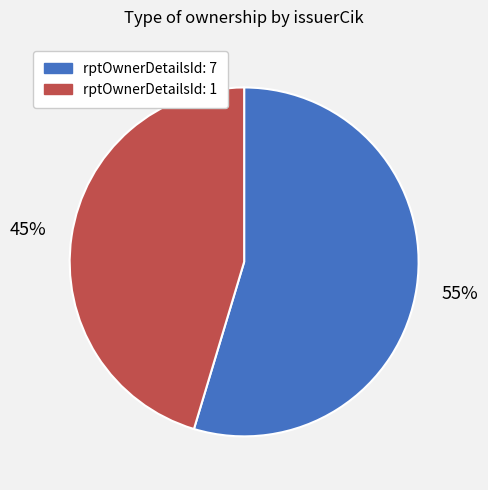

Which category accounts for the majority?

rptOwnerDetailsId: 7